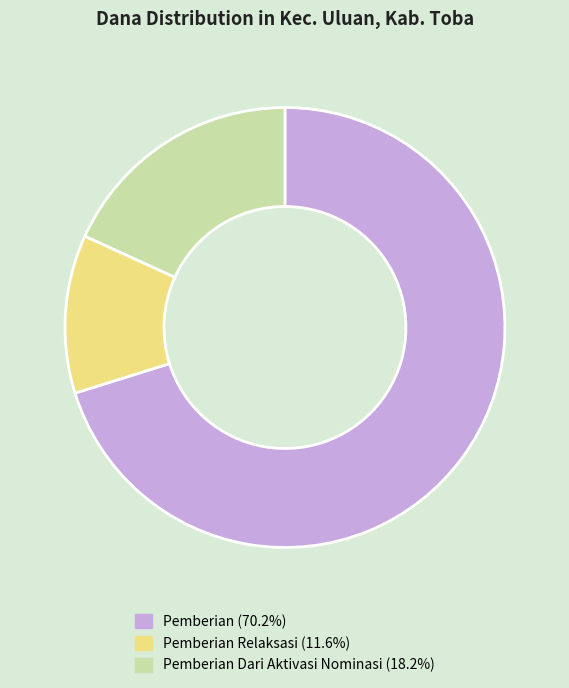

Does any single category account for the majority?

Yes